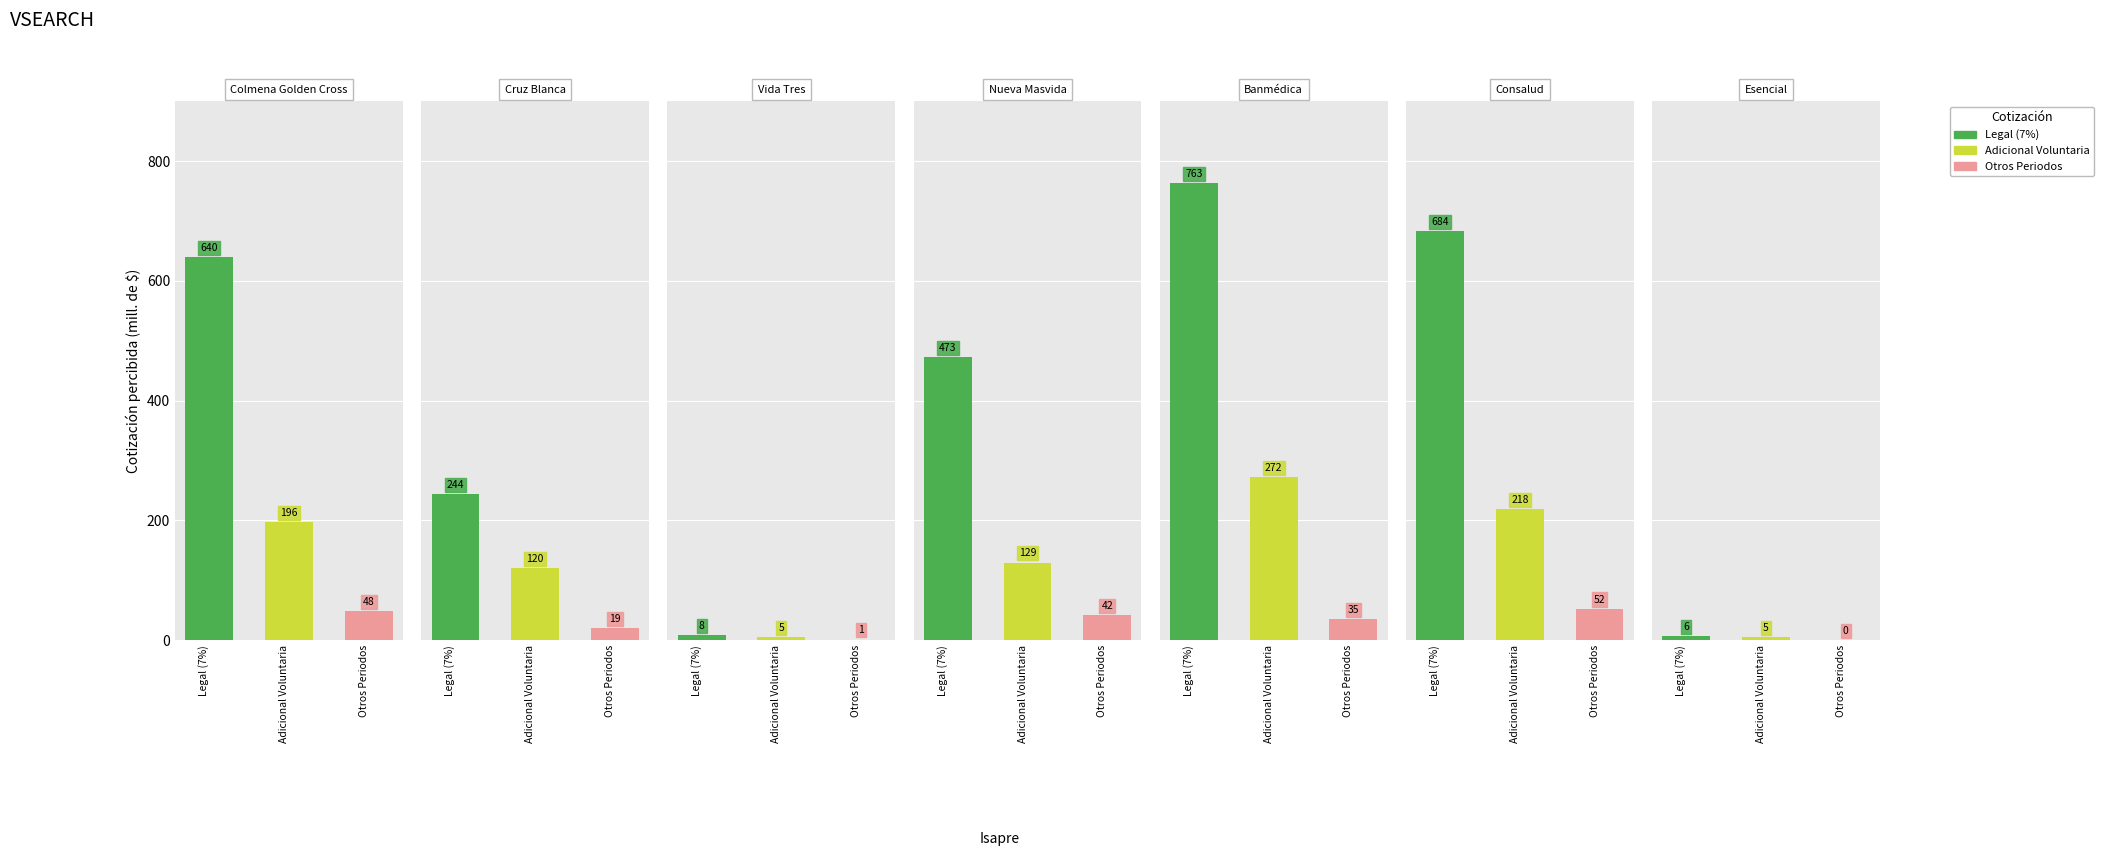

At which label does Adicional Voluntaria first exceed 129?

Colmena Golden Cross S.A.